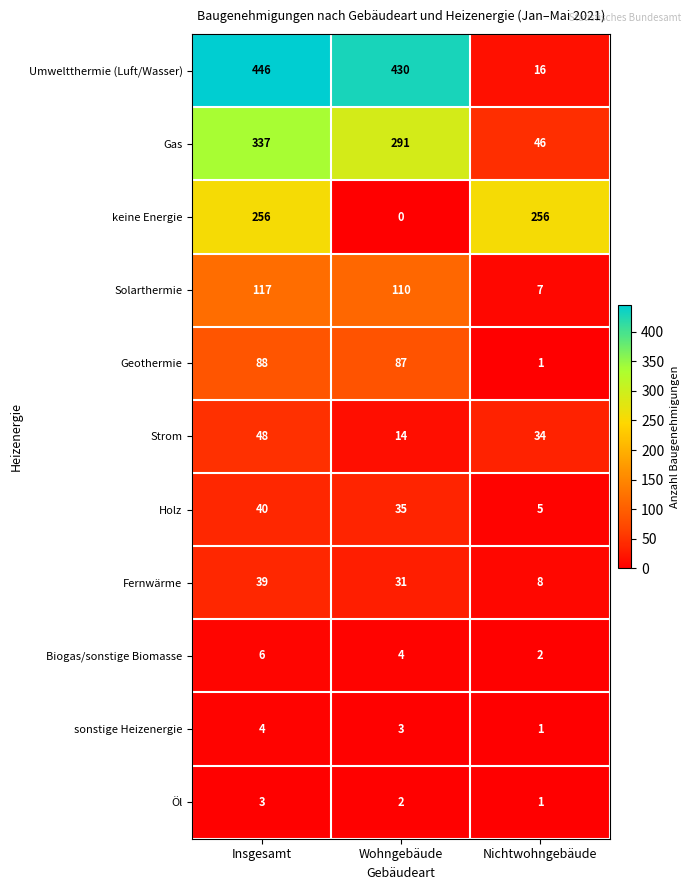

What is the highest value of the Gas series?

337